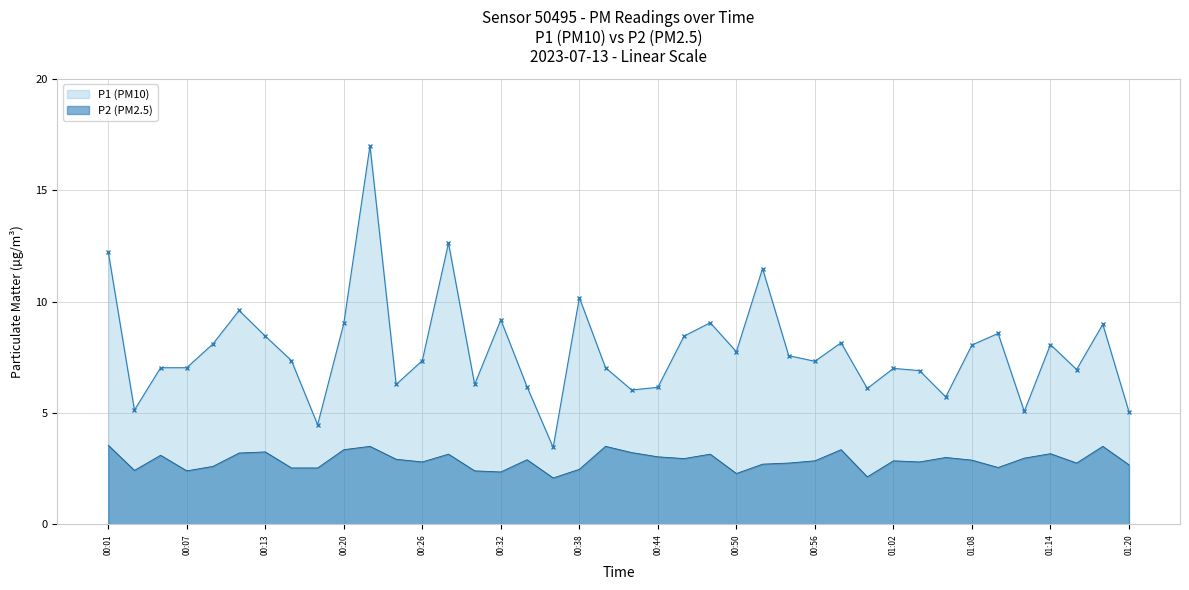

What is the value of the P1 point at the 4th from the left?

7.0